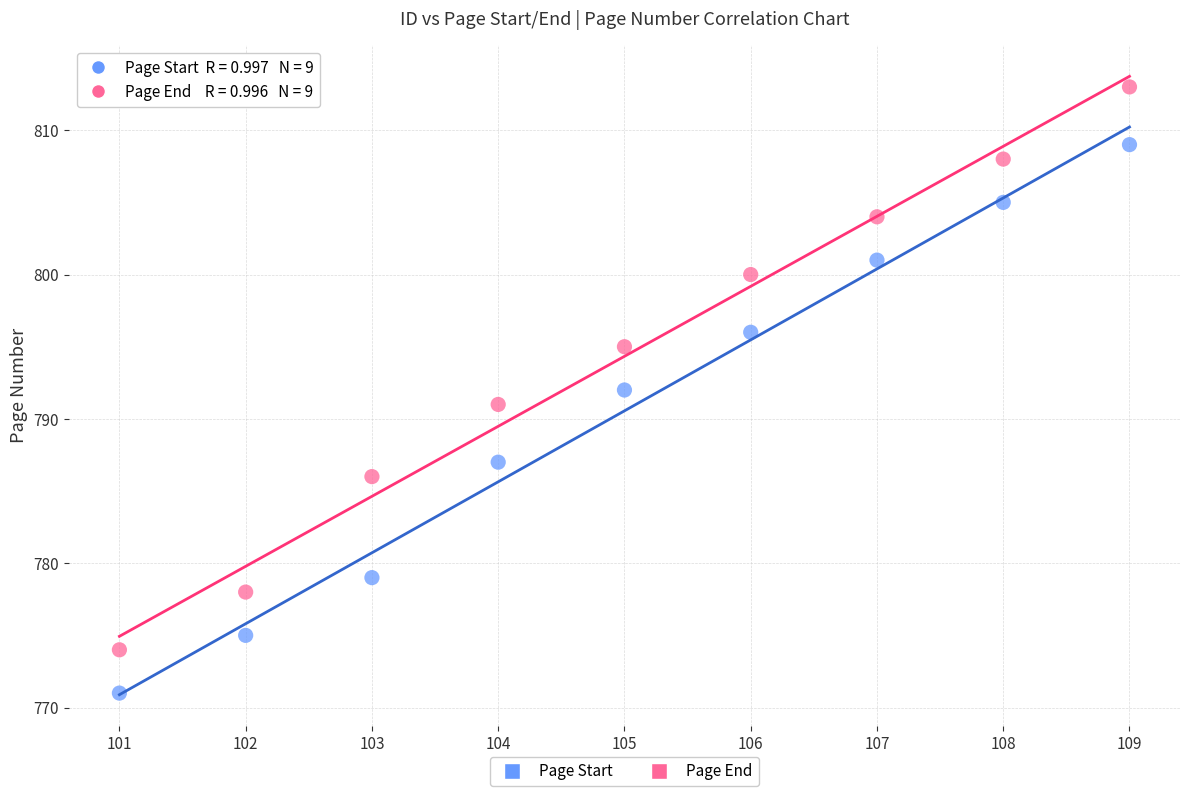

Across all data points, what is the range of X values (max minus min)?

8